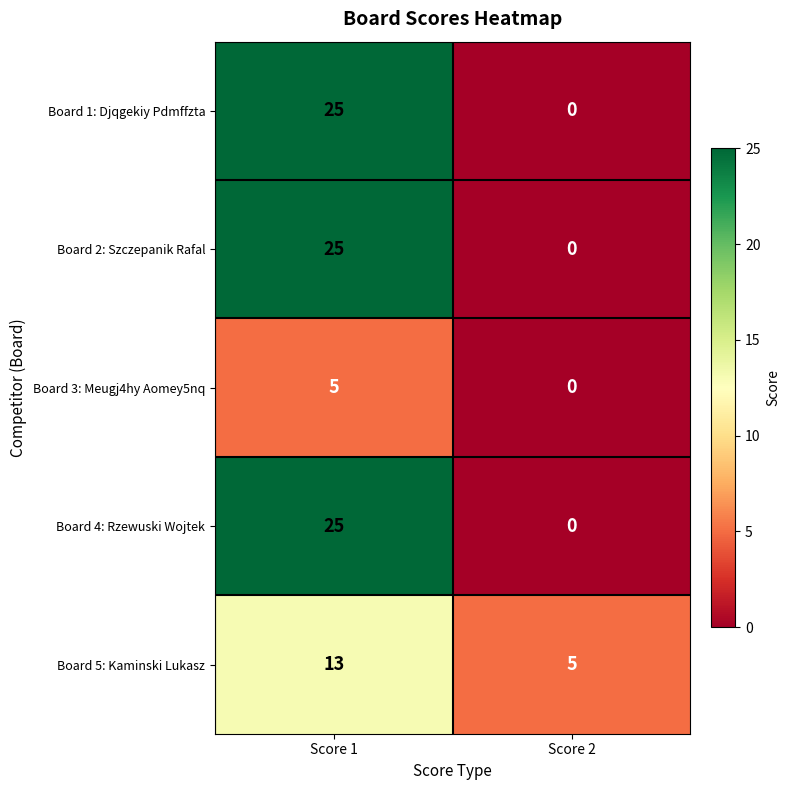

Which category has the lowest value across all series?

Score 2